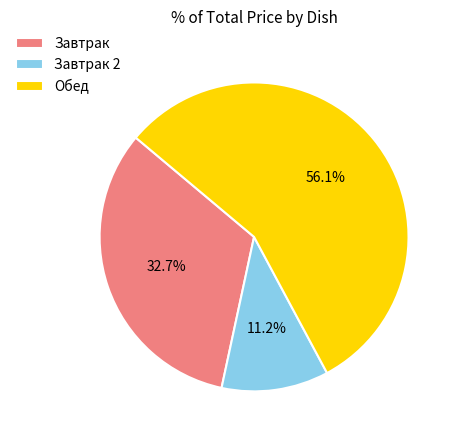

To the nearest percent, what is the difference between the largest and smallest slice percentages?

45%